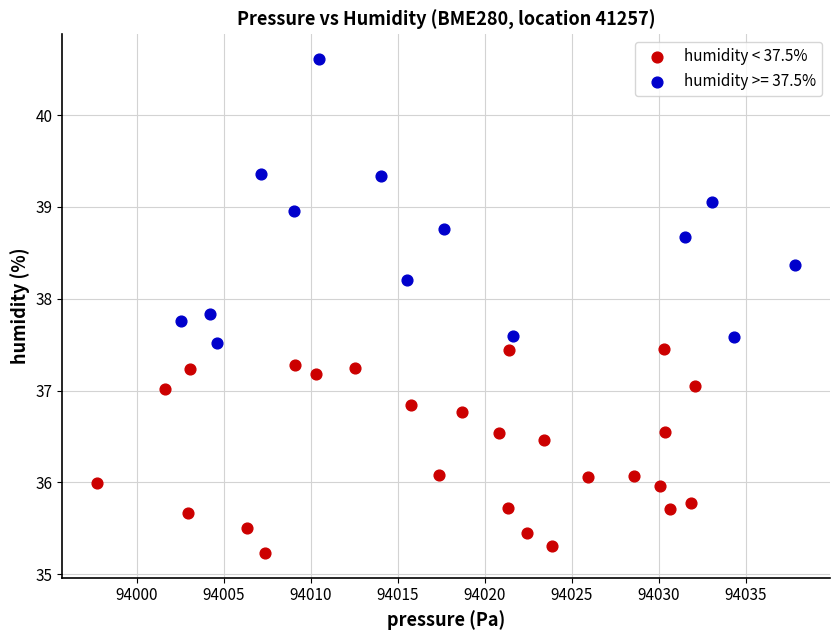

Which series contains the lowest Y value?

humidity < 37.5%